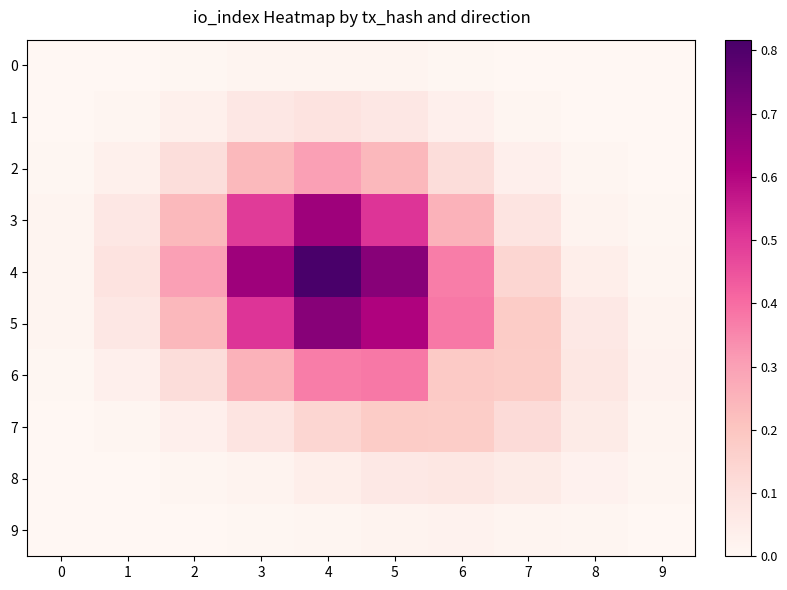

How many distinct data groups are displayed?

10